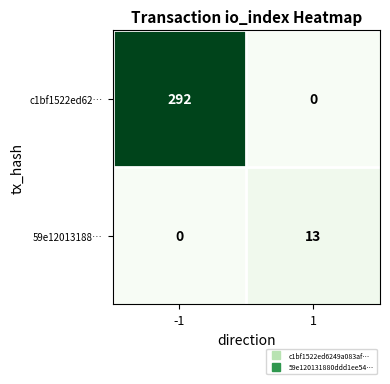

Which series changed the most between -1 and 1?

c1bf1522ed62…